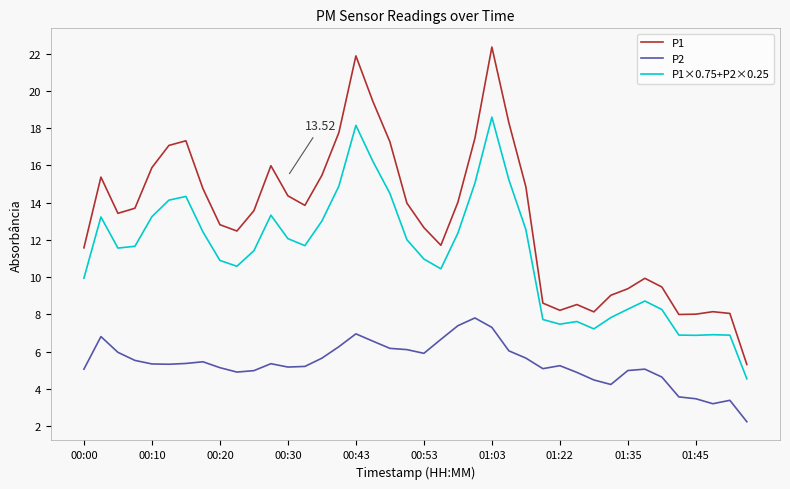

List the series in order of their peak value, highest first.

P1, P1×0.75+P2×0.25, P2